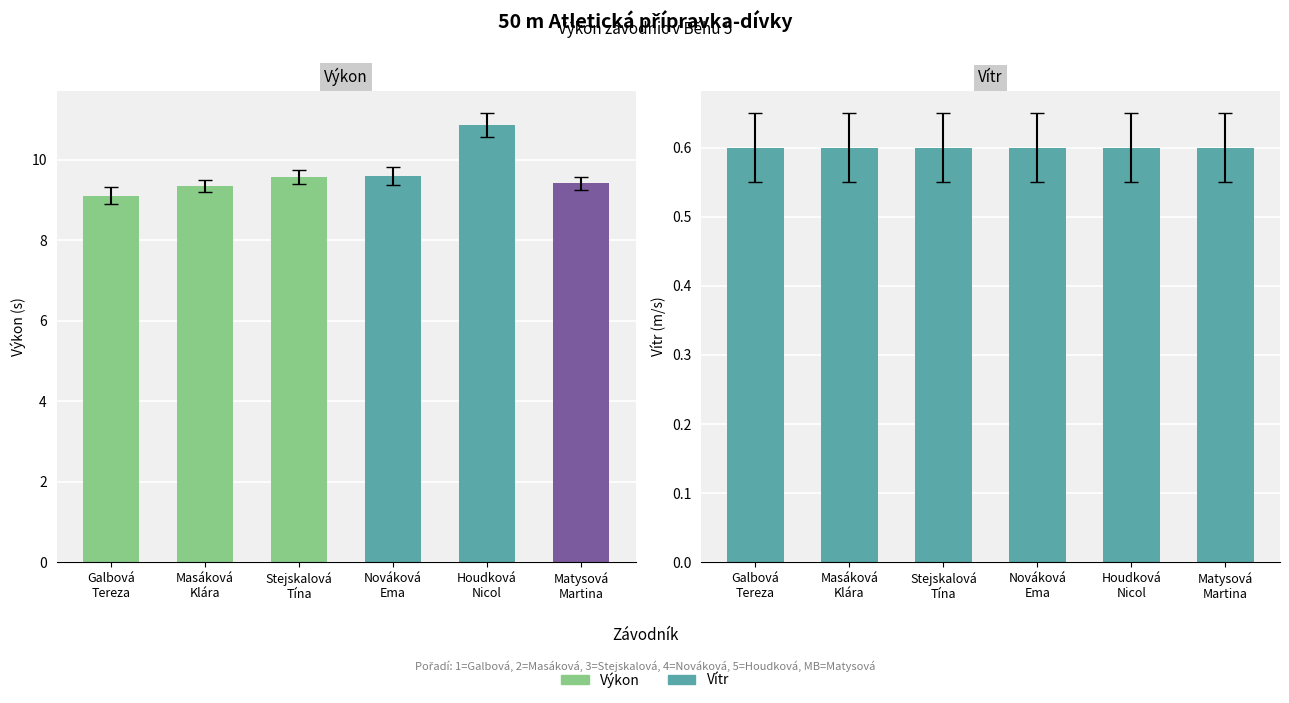

Count the number of data series in this chart.

2